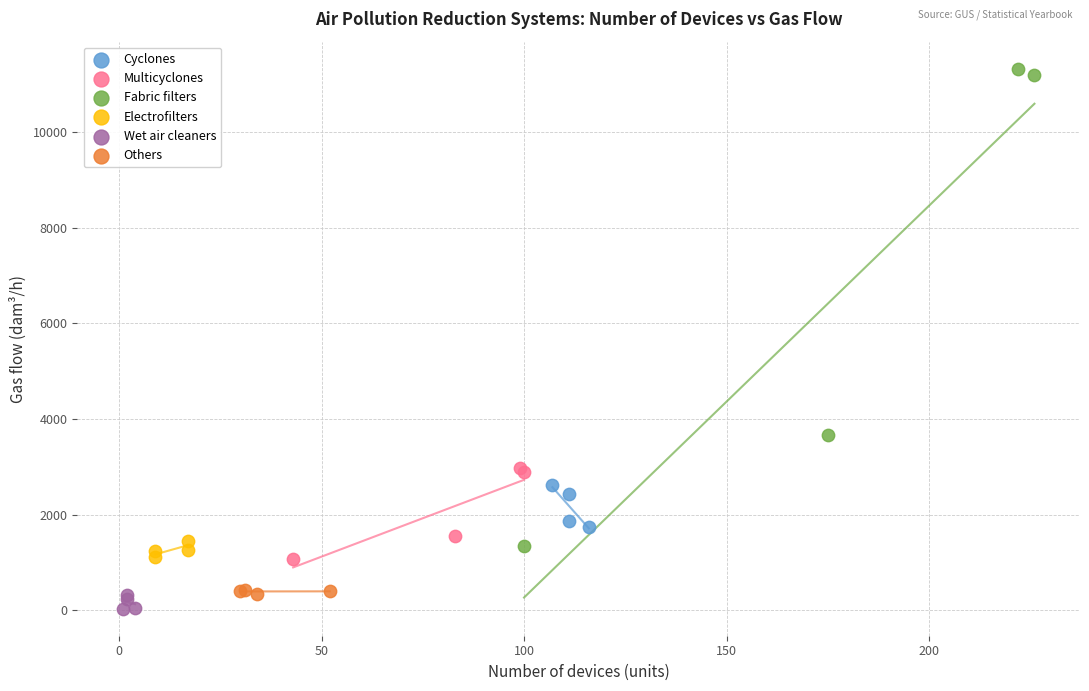

Which series contains the highest Y value?

Fabric filters